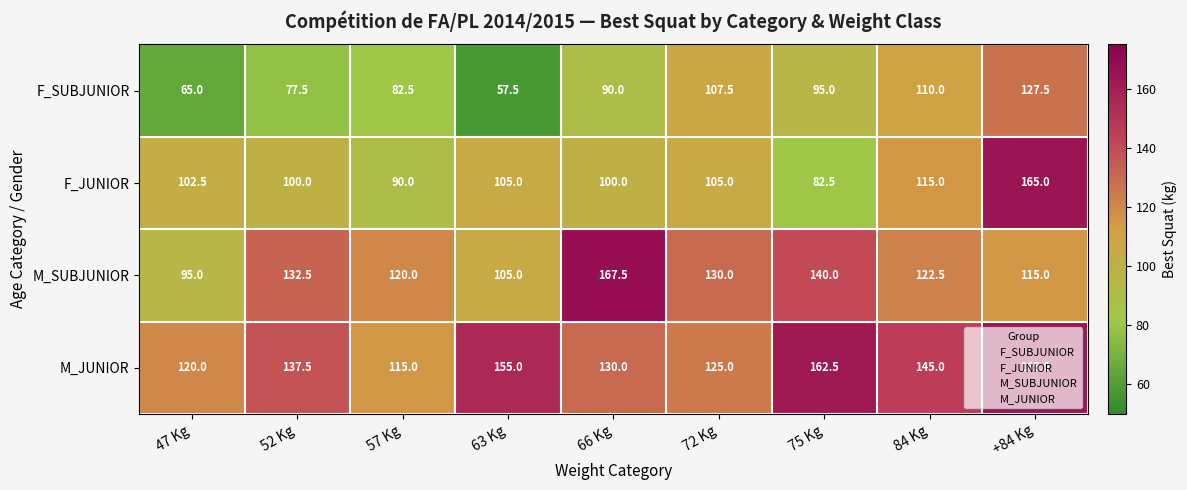

At which label does M_JUNIOR reach its peak?

+84 Kg